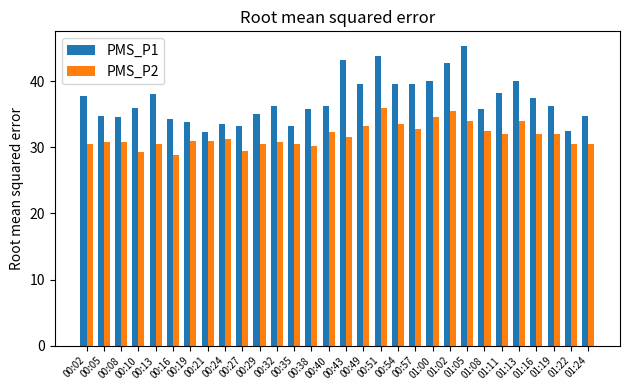

At how many categories does at least one series exceed 39?

9